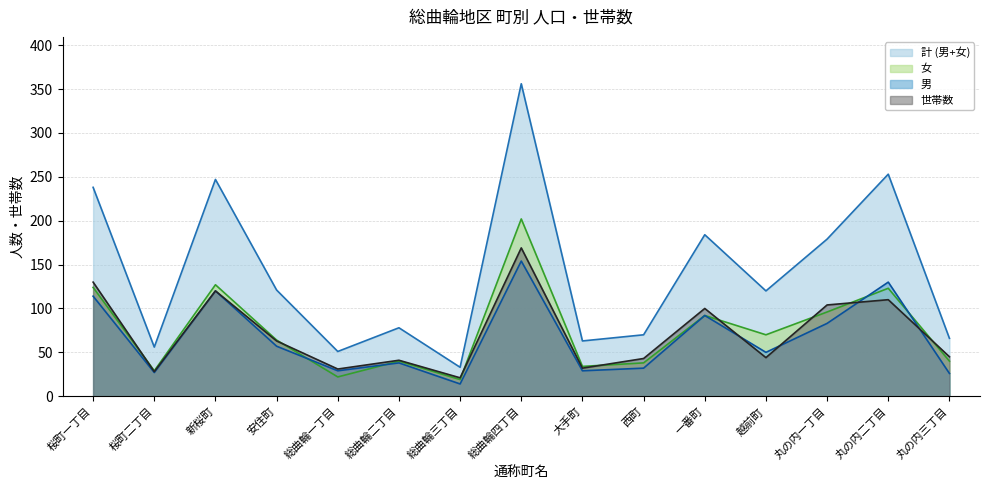

Is it true that 男 equals 19 at 総曲輪二丁目?

False